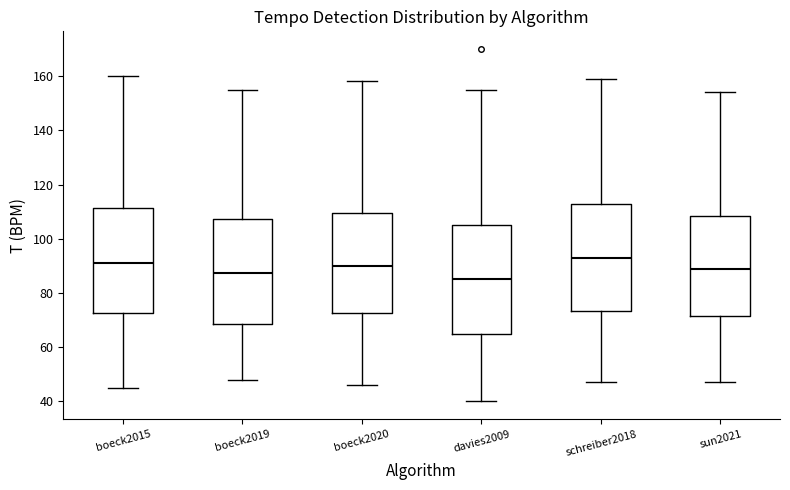

Reading left to right, transcribe this box plot: for each box, give where its median line is, the range the box spans, and where its two whiskers end, as read against the y-axis. The values are not printed on the chart, so give them approximately, as read against the axis.

boeck2015: median 92, box 72 to 112, whiskers 46 to 160
boeck2019: median 88, box 68 to 108, whiskers 48 to 156
boeck2020: median 90, box 72 to 110, whiskers 46 to 158
davies2009: median 86, box 66 to 106, whiskers 40 to 156
schreiber2018: median 94, box 74 to 112, whiskers 48 to 160
sun2021: median 90, box 72 to 108, whiskers 48 to 154